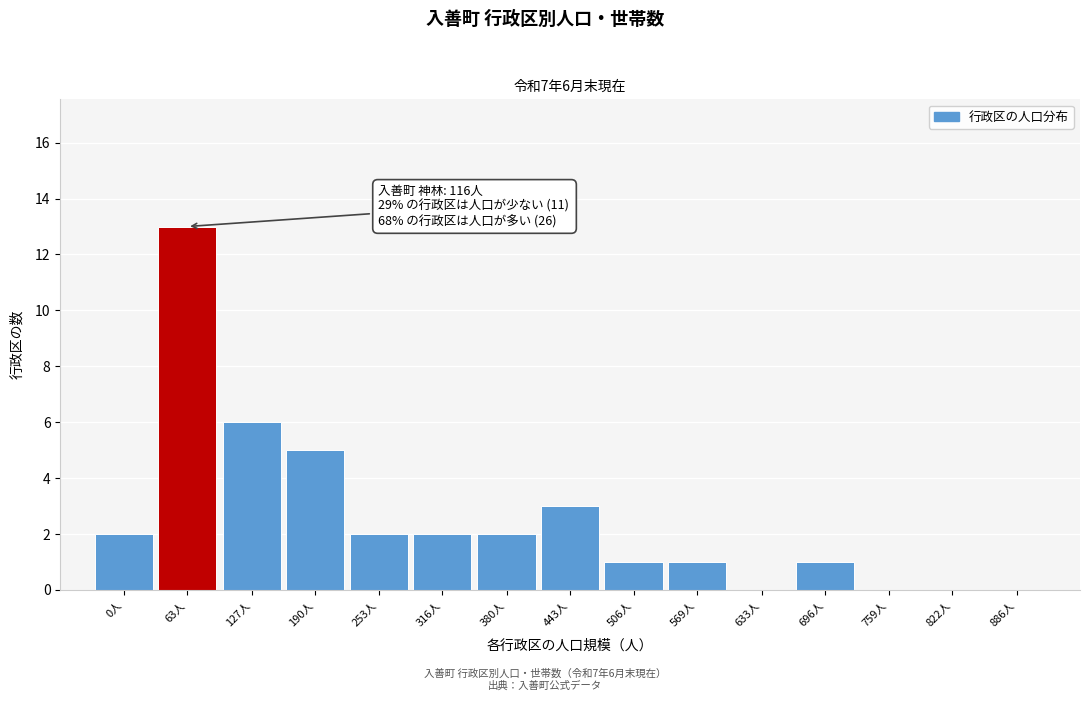

Reading right to left, list all the values displayed in this chart.

886人=0	822人=0	759人=0	696人=1	633人=0	569人=1	506人=1	443人=3	380人=2	316人=2	253人=2	190人=5	127人=6	63人=13	0人=2